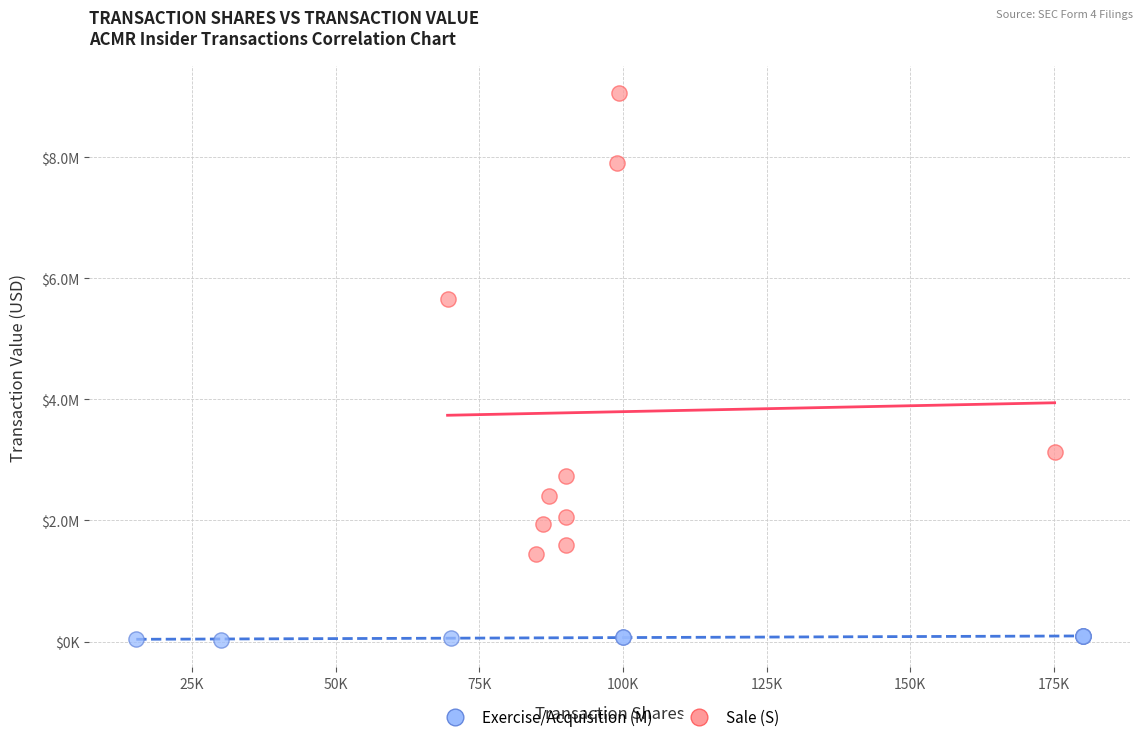

Which series reaches the minimum Y coordinate?

Exercise/Acquisition (M)